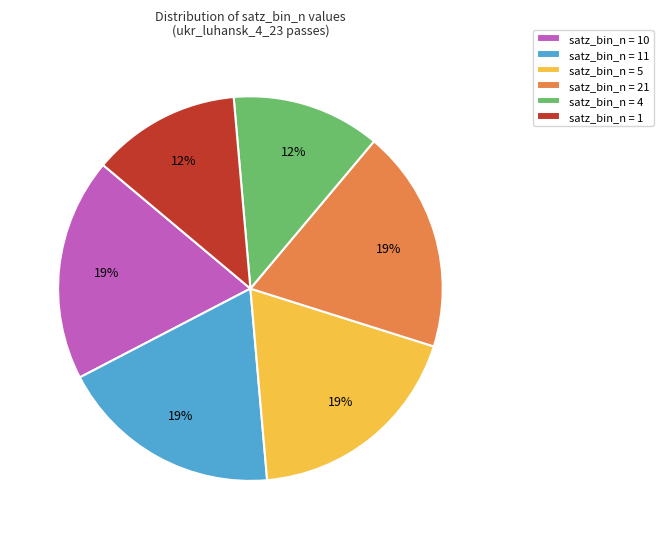

What percentage is the satz_bin_n = 1 slice, to the nearest percent?

13%